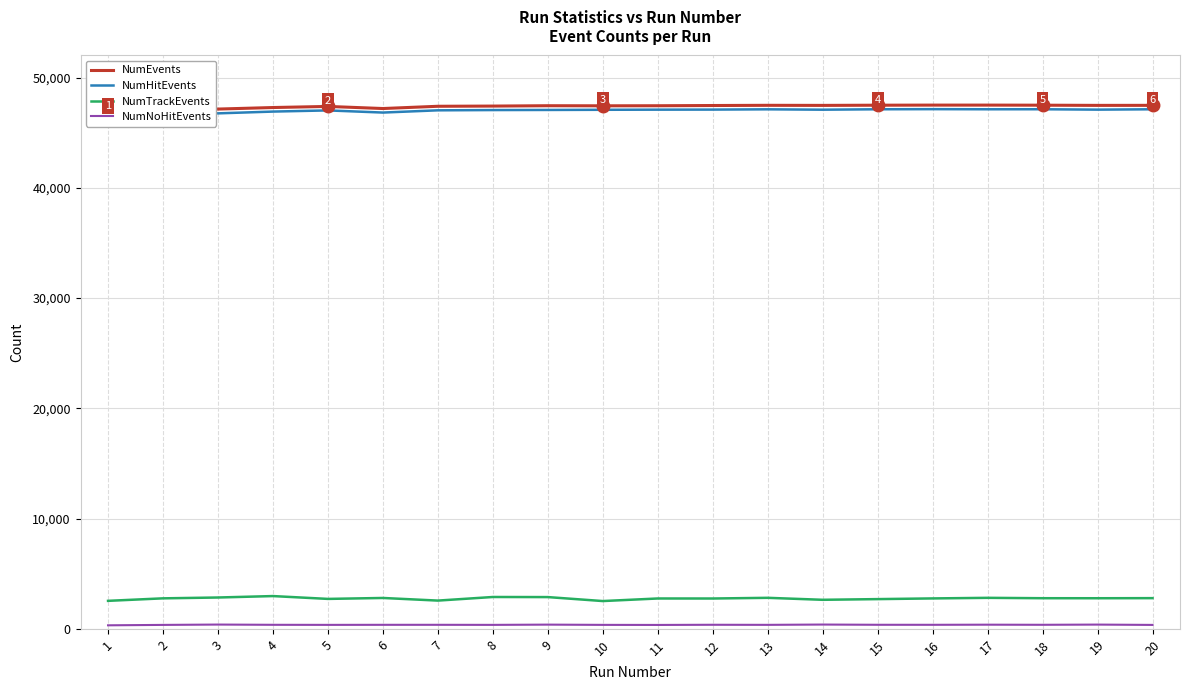

Count the number of data series in this chart.

4